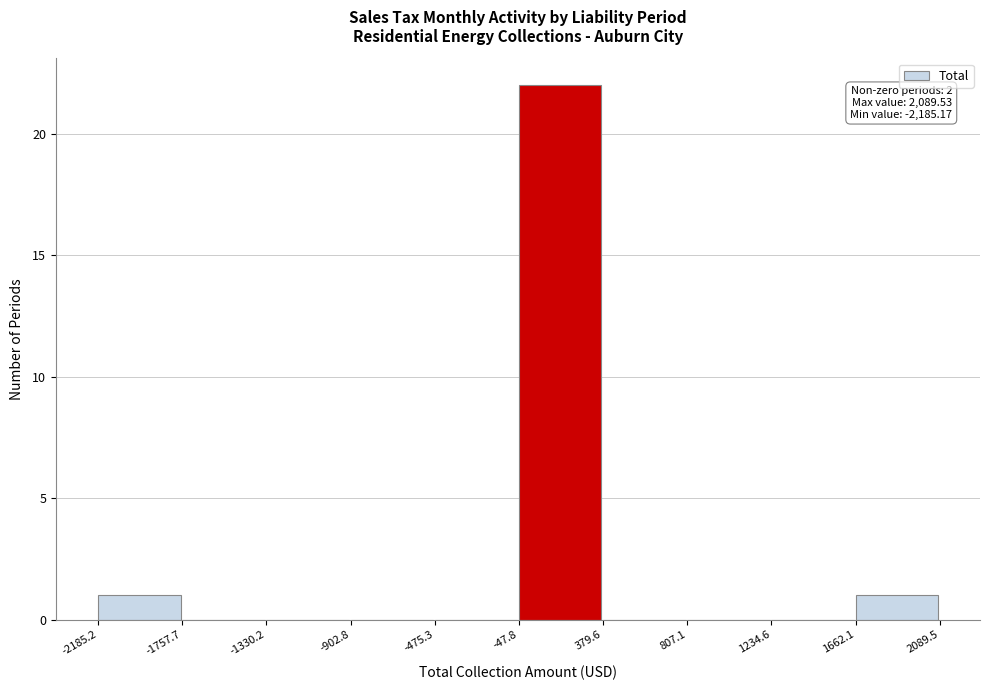

Which range on the x-axis has the tallest bar?

-47.8 to 379.6